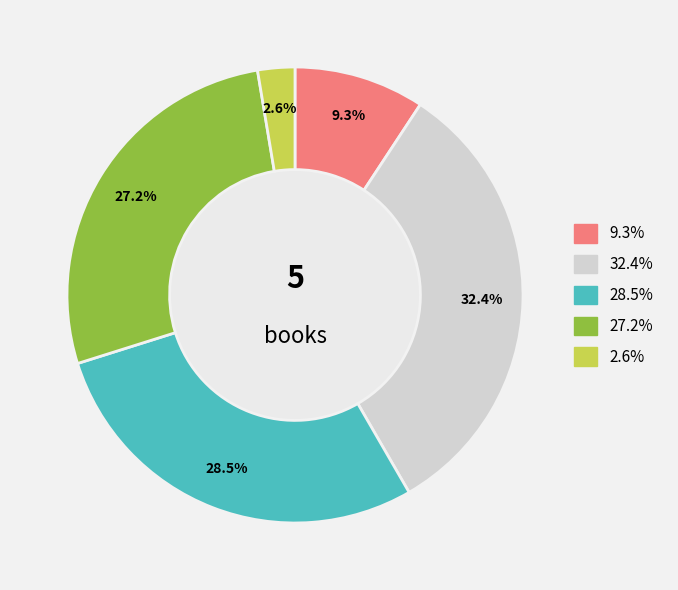

Is there any slice that represents more than half of the pie?

No